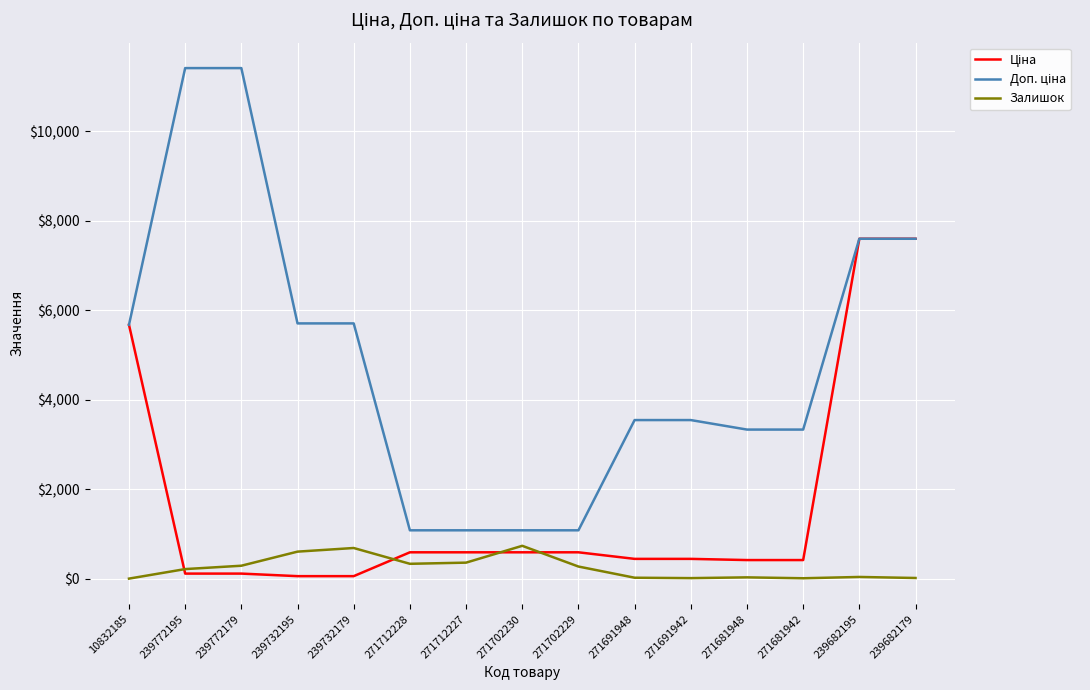

What is the total value across all series at 271712228?

2004.6